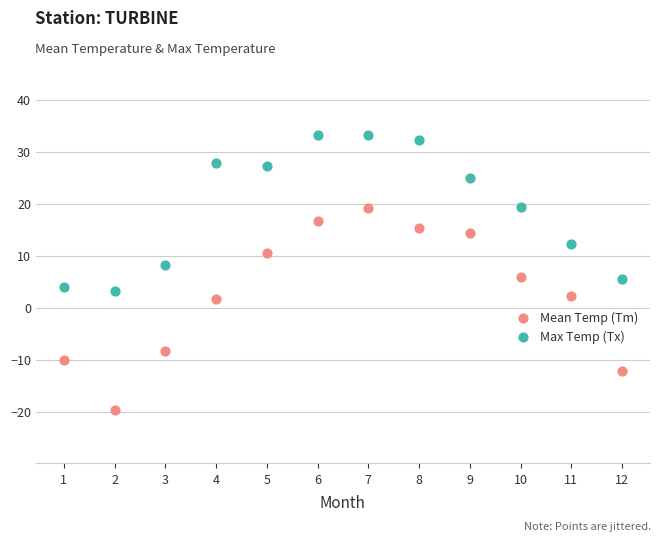

Which series contains the lowest Y value?

Mean Temp (Tm)